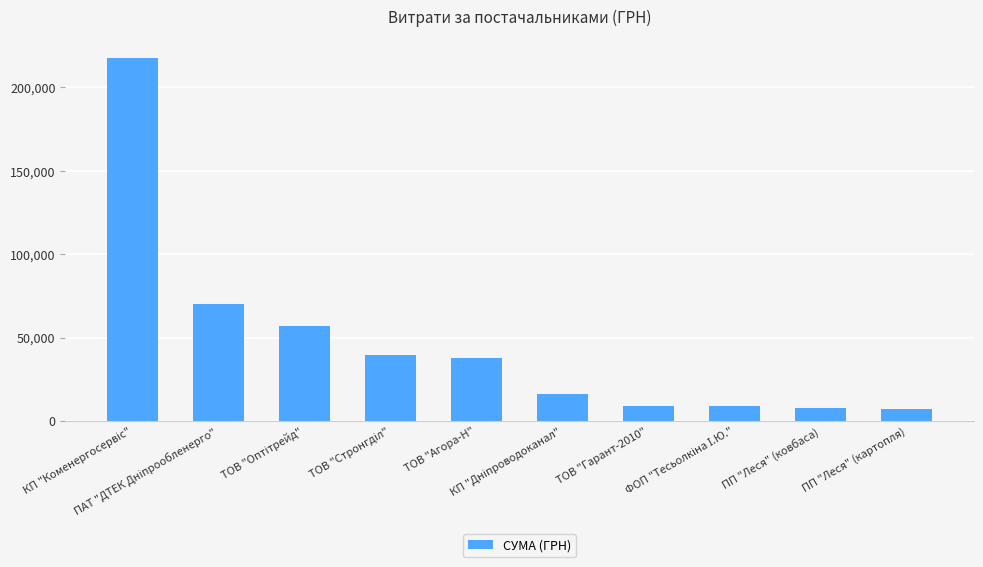

What is the difference between the maximum and minimum values?

210850.9